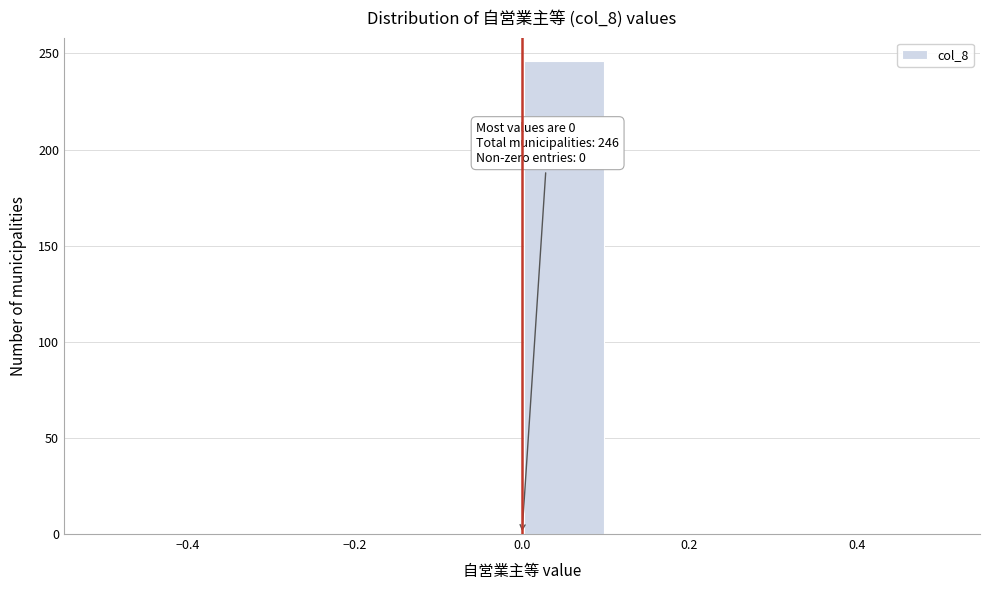

Over which range of the x-axis is the bar tallest?

0.0 to 0.1